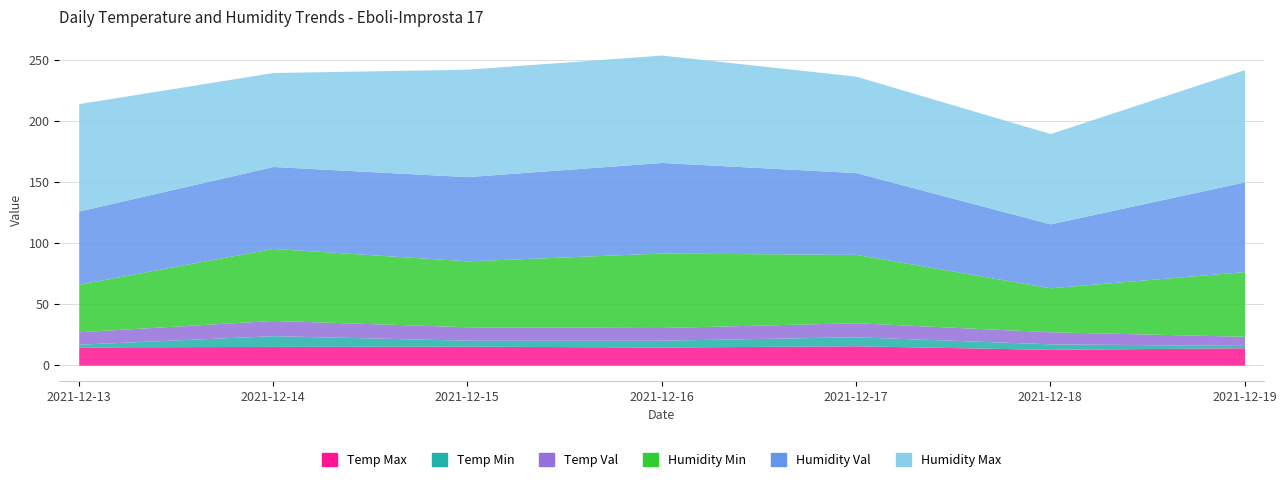

What is the smallest value displayed?

1.9